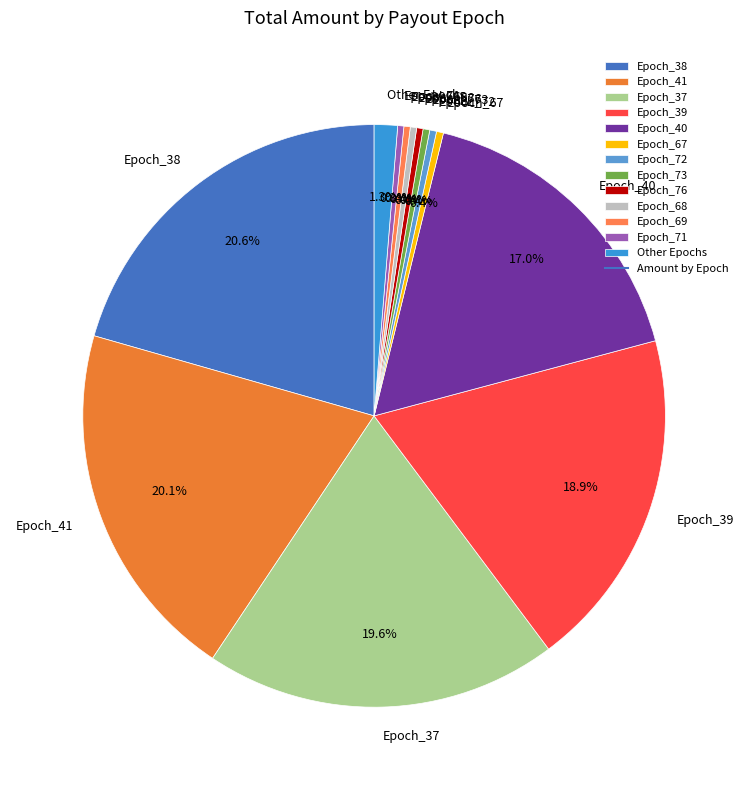

Is it true that Epoch_41 is 15% of the pie?

False